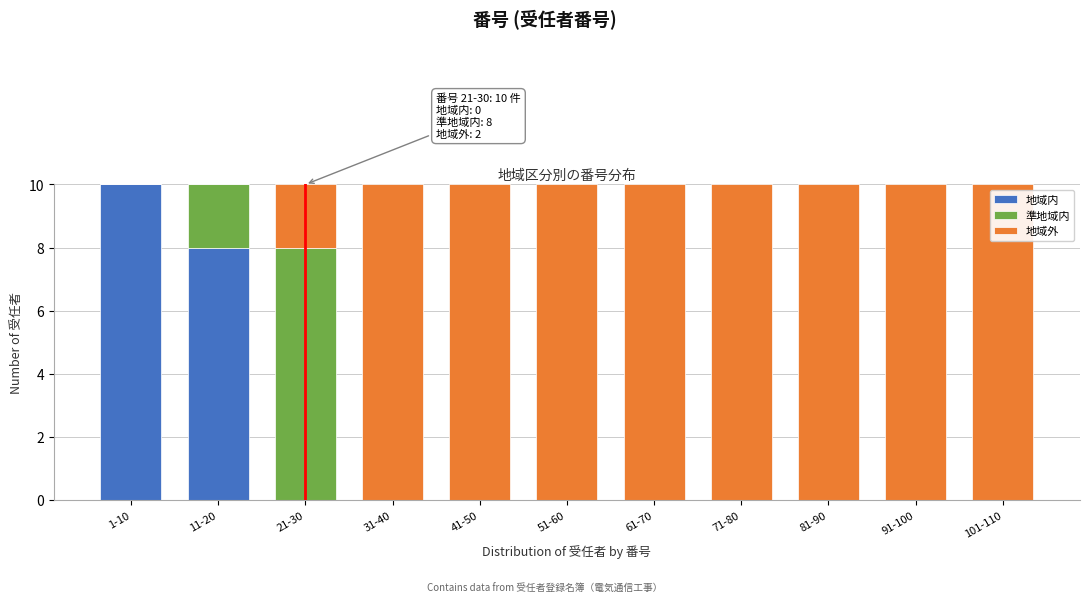

Is it true that 地域内 equals -6 at 61-70?

False